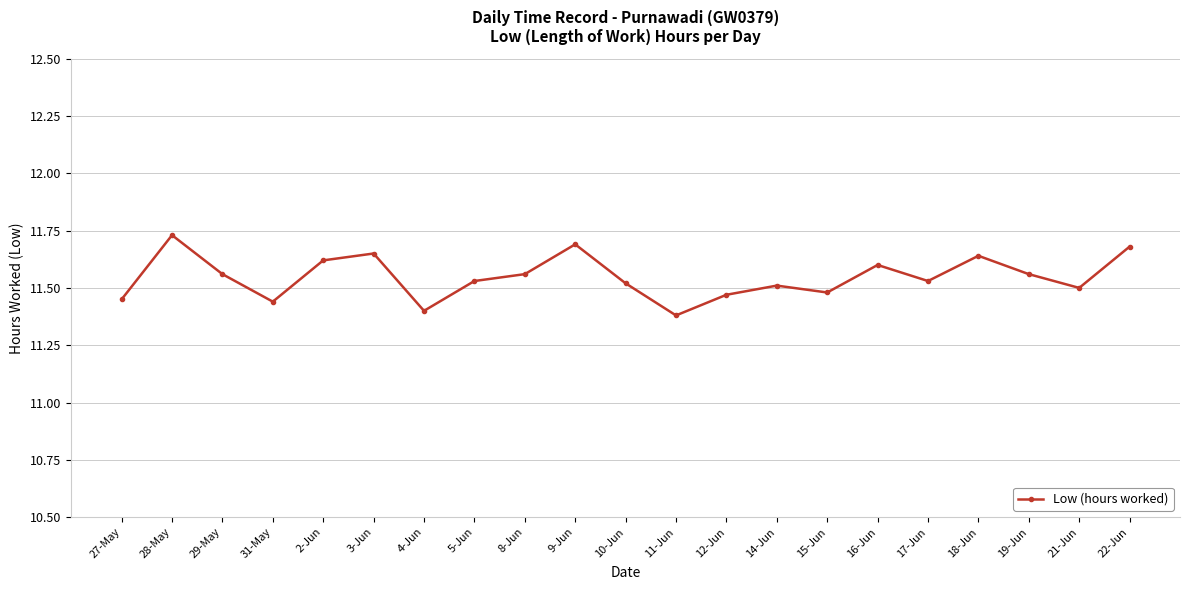

Does the chart display data point markers on the line(s)?

Yes